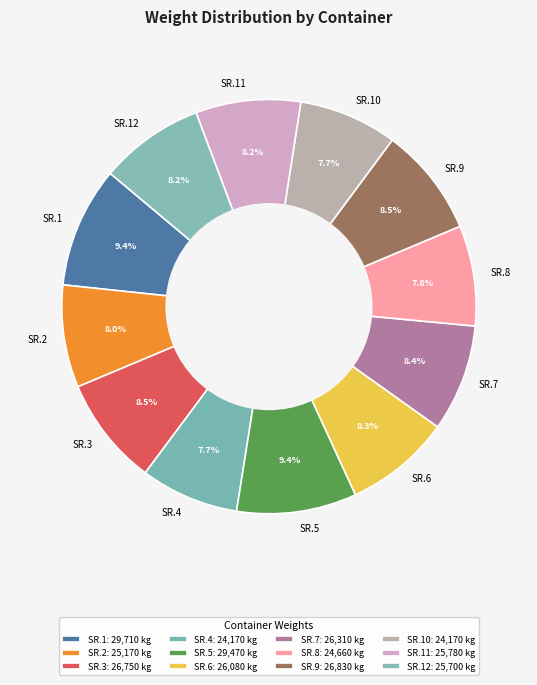

How much of the chart is everything except SR.10?

92.3%